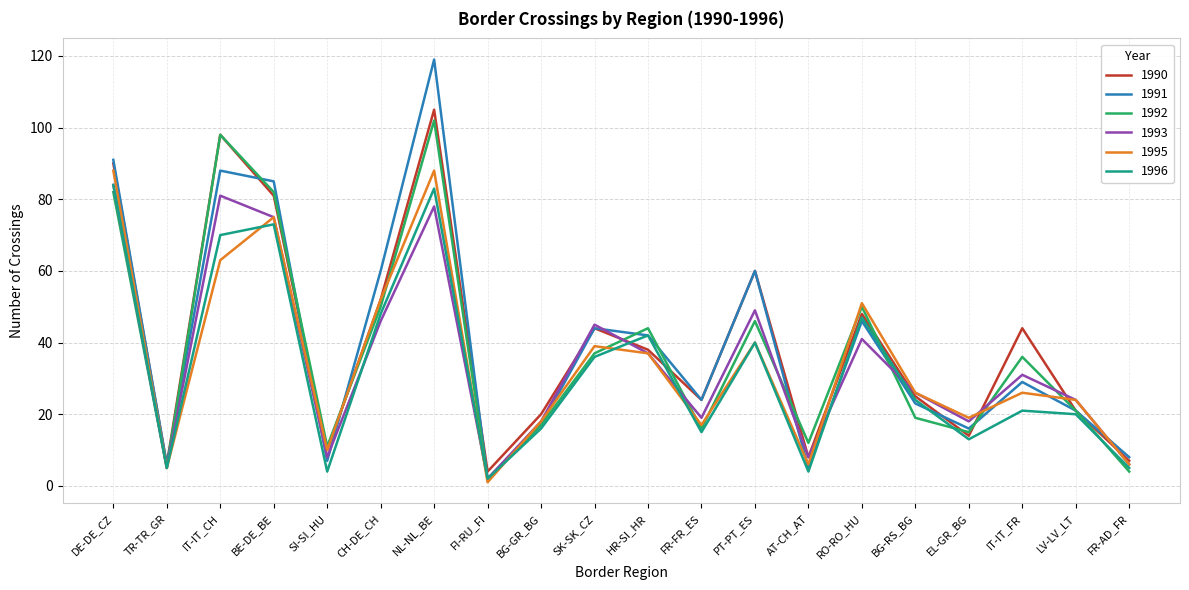

What is the maximum value shown in the chart?

119